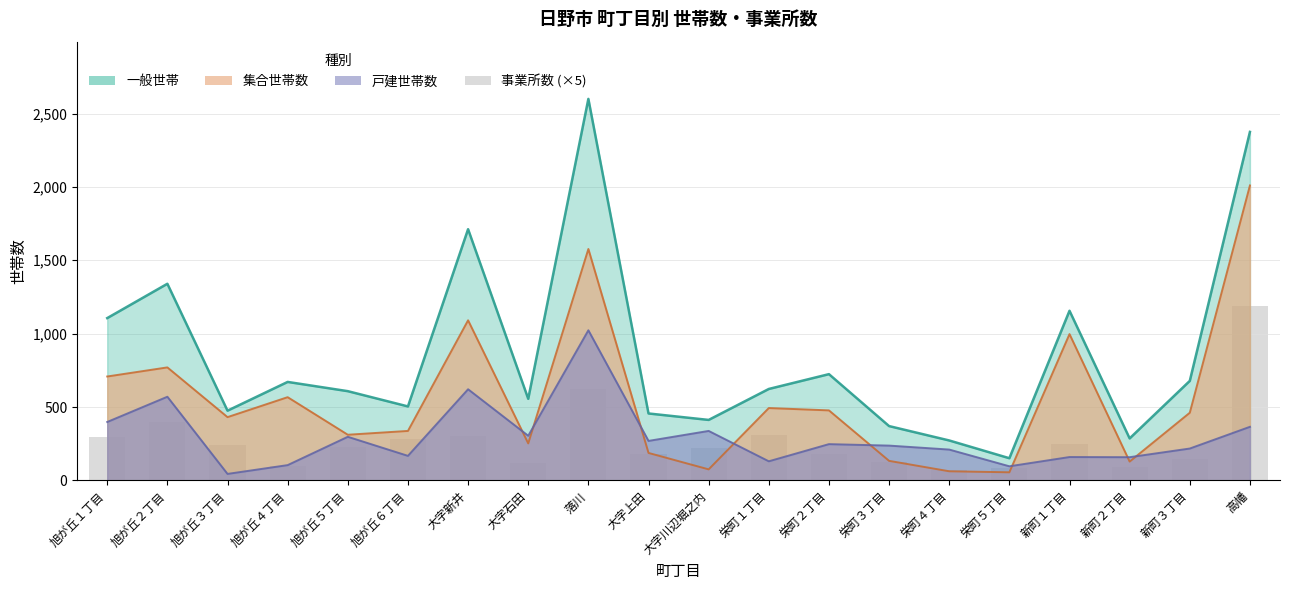

At which category does the chart reach its minimum across all series?

栄町４丁目